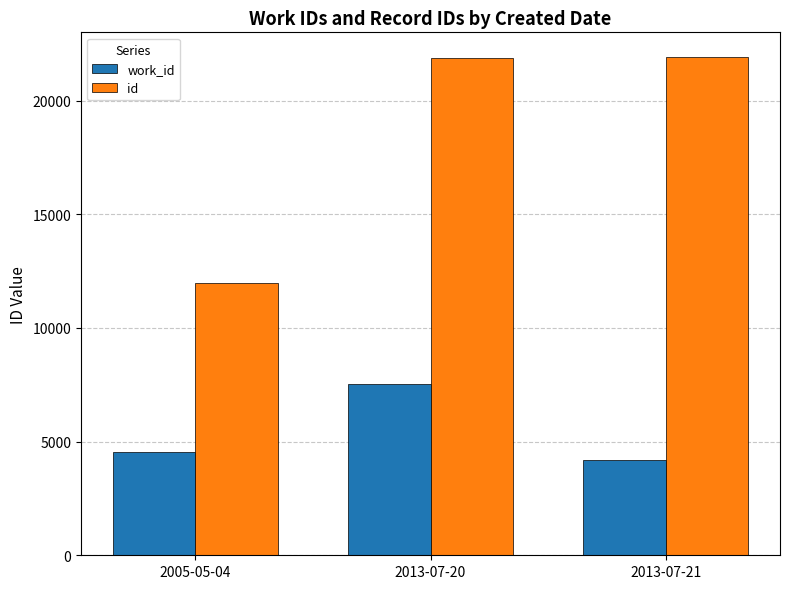

Between 2005-05-04 and 2013-07-20, which series saw the biggest shift?

id